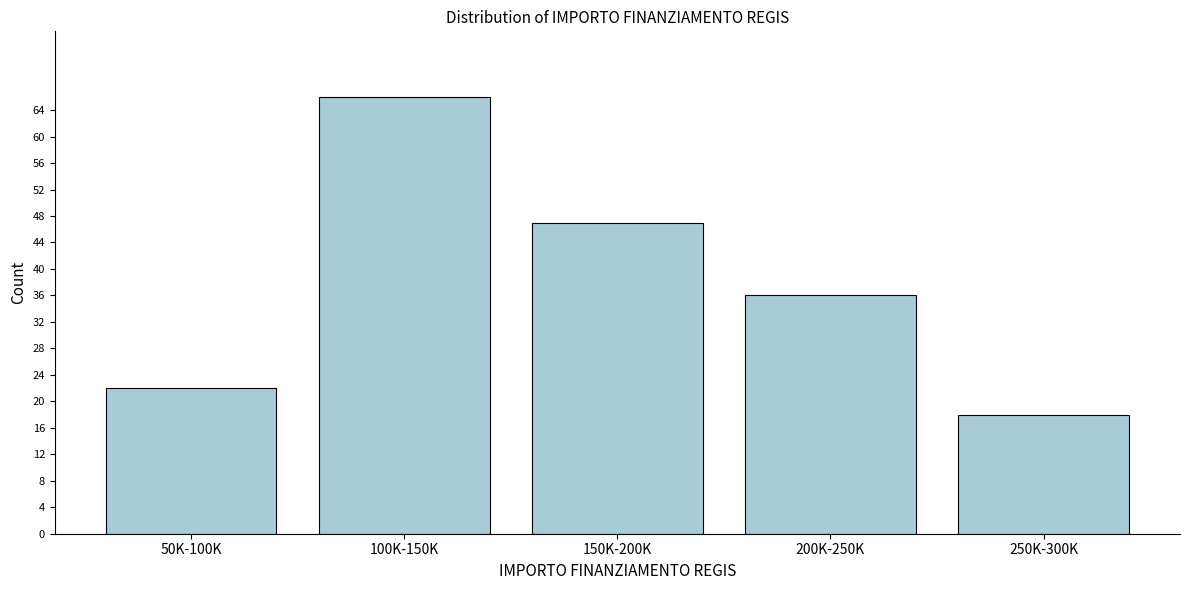

Reading left to right, transcribe all the data shown in this chart.

22	66	47	36	18